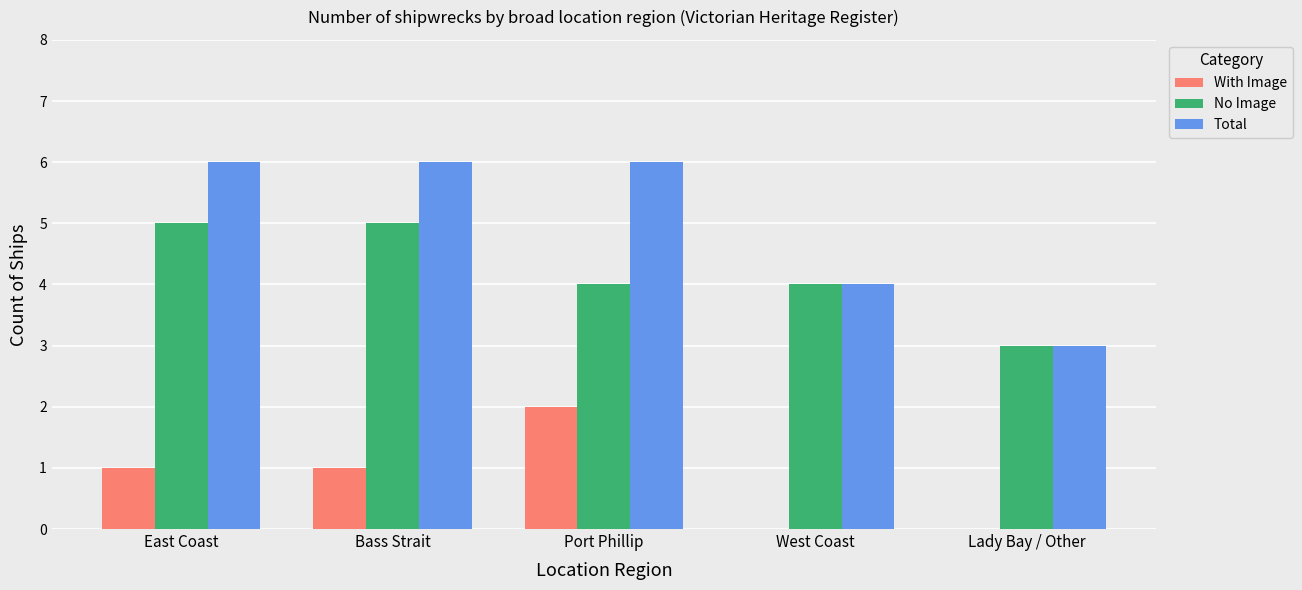

Read the No Image value at West Coast.

4